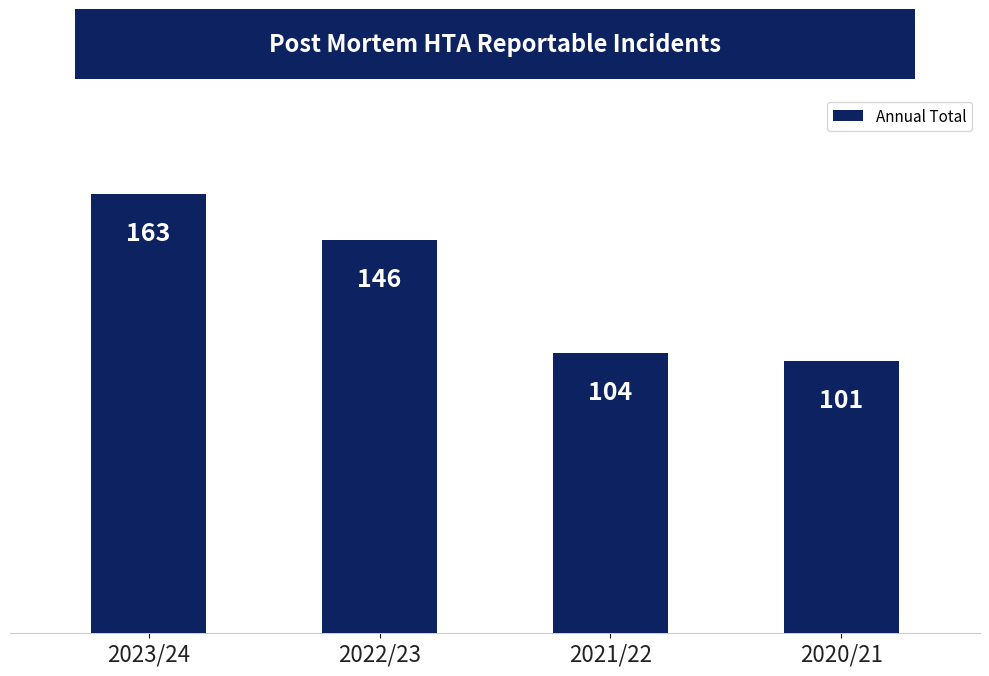

Which label corresponds to the largest value in the chart?

2023/24